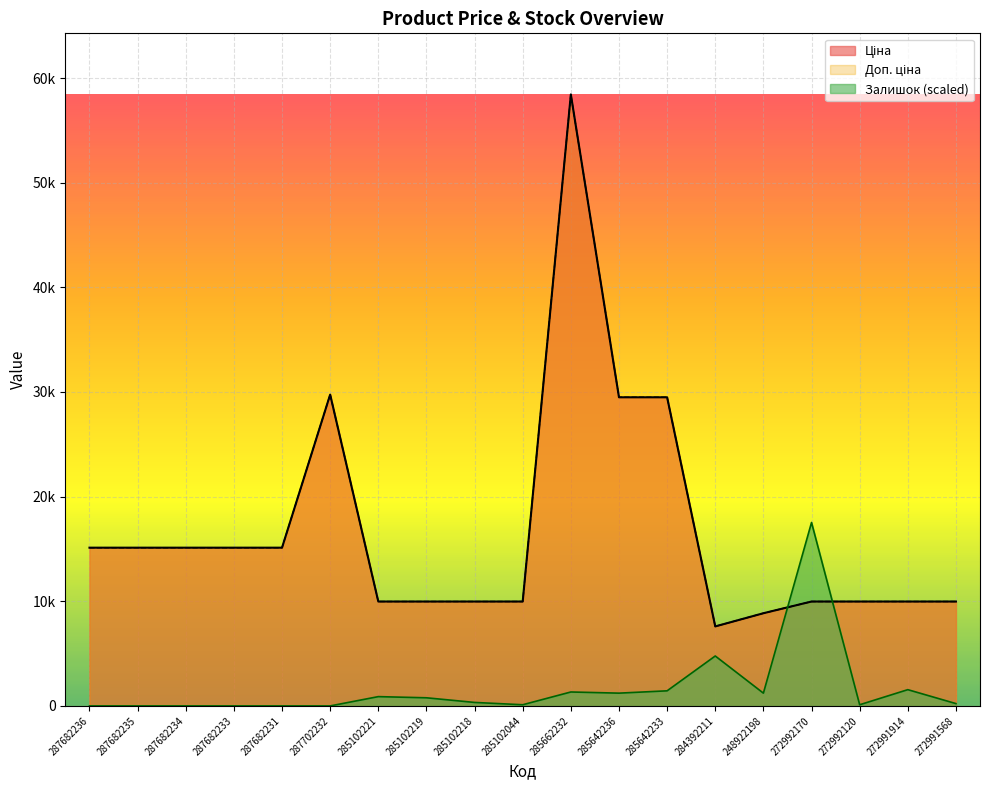

What is the maximum value for Доп. ціна?

58426.5